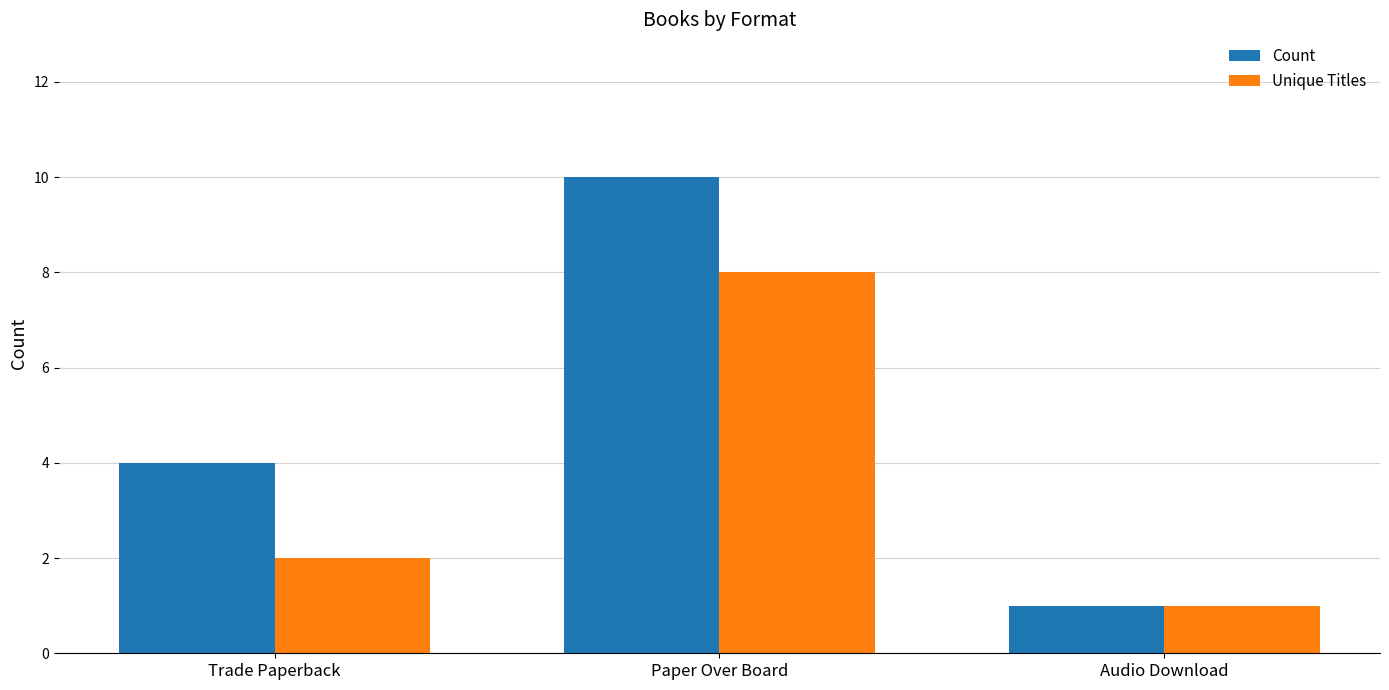

What position from the left is Paper Over Board?

2